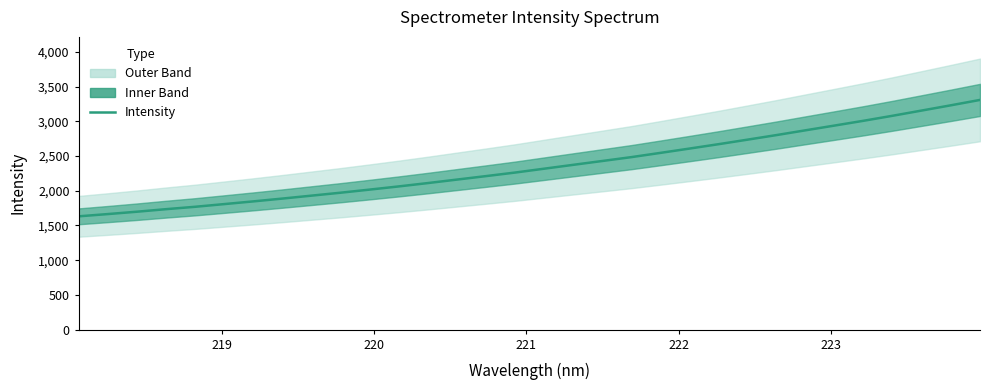

What is the minimum value shown in the chart?

1631.5